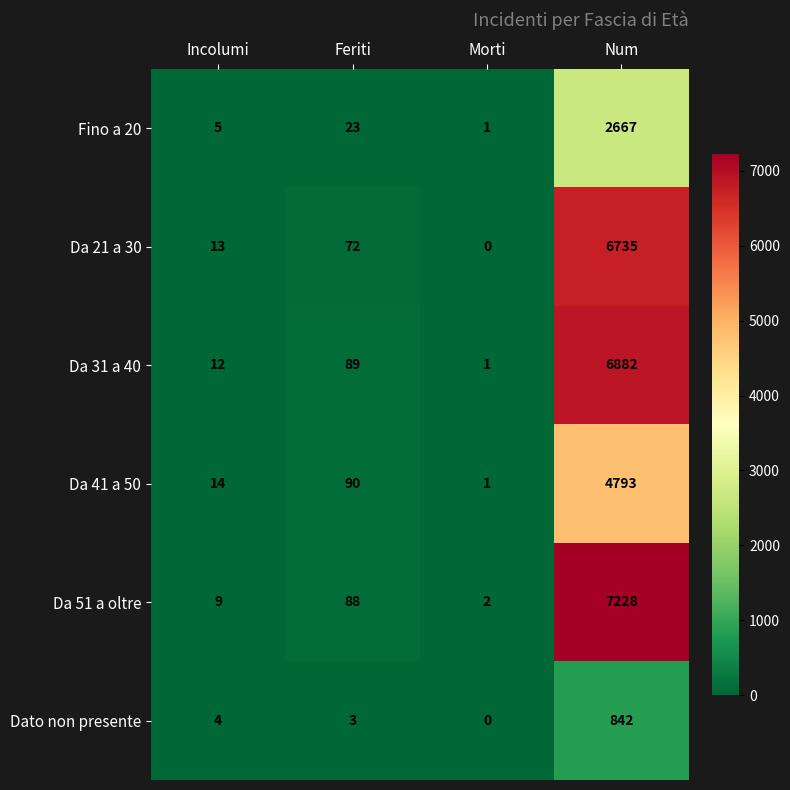

What is the difference between the second highest and minimum values in the Da 31 a 40 series?

88